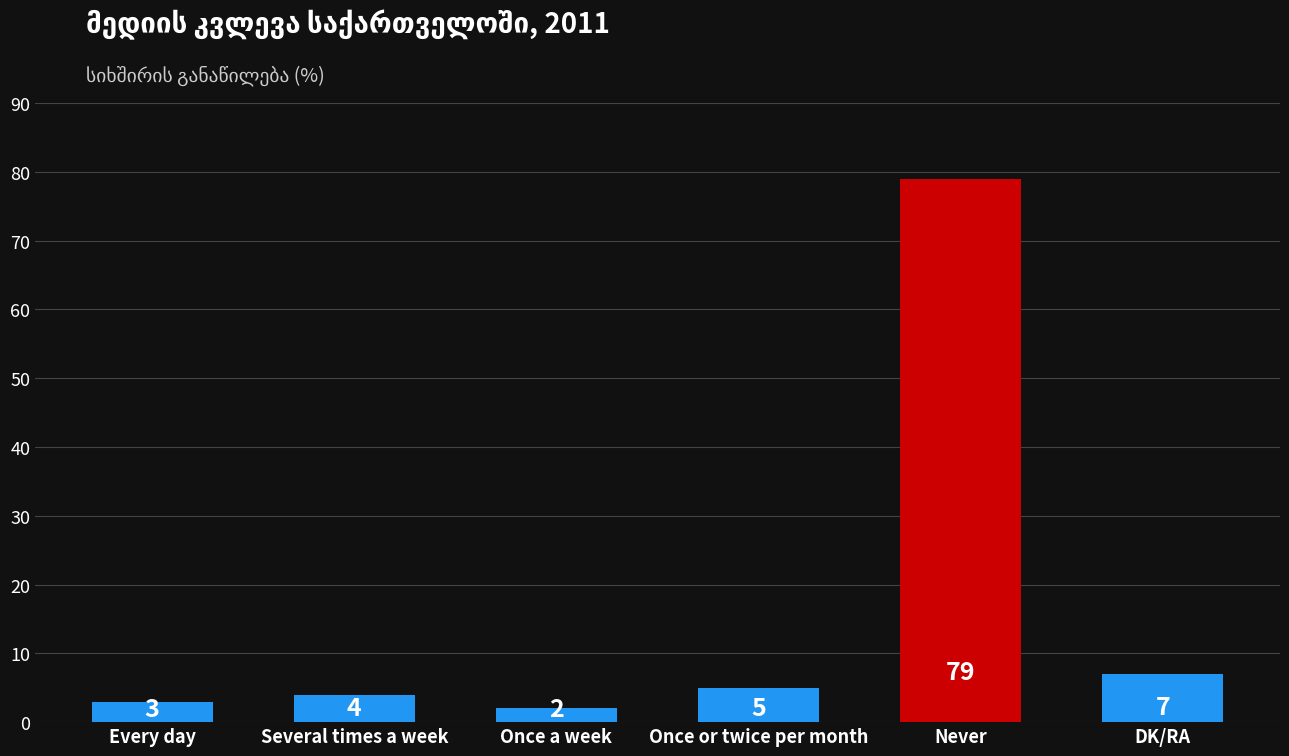

What is the difference between the second highest and minimum values?

5